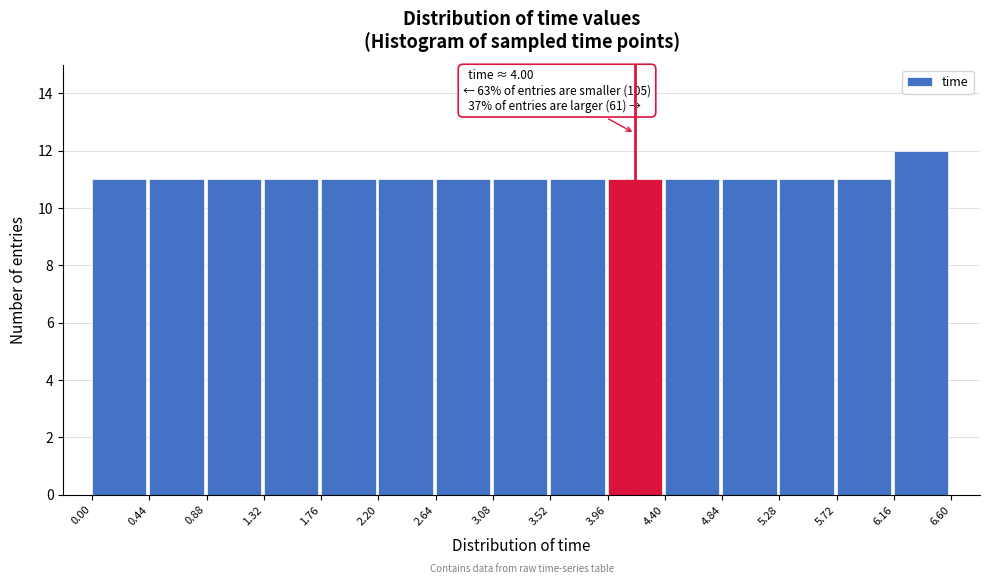

Over which range of the x-axis is the bar tallest?

6.16 to 6.60